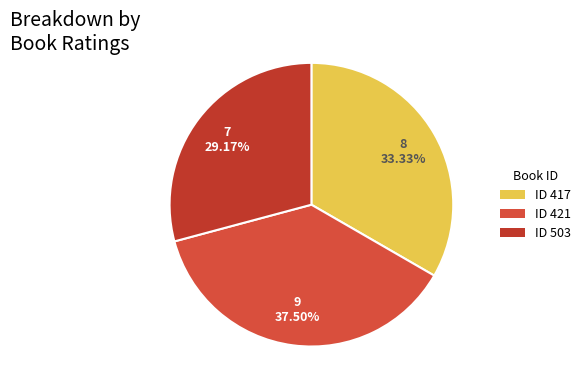

Which category has the biggest portion of the pie?

ID 421